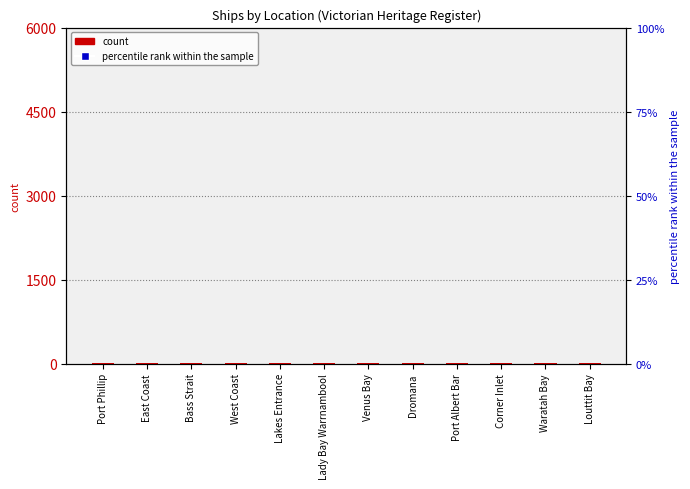

Which series has the widest spread of Y values?

percentile rank within the sample